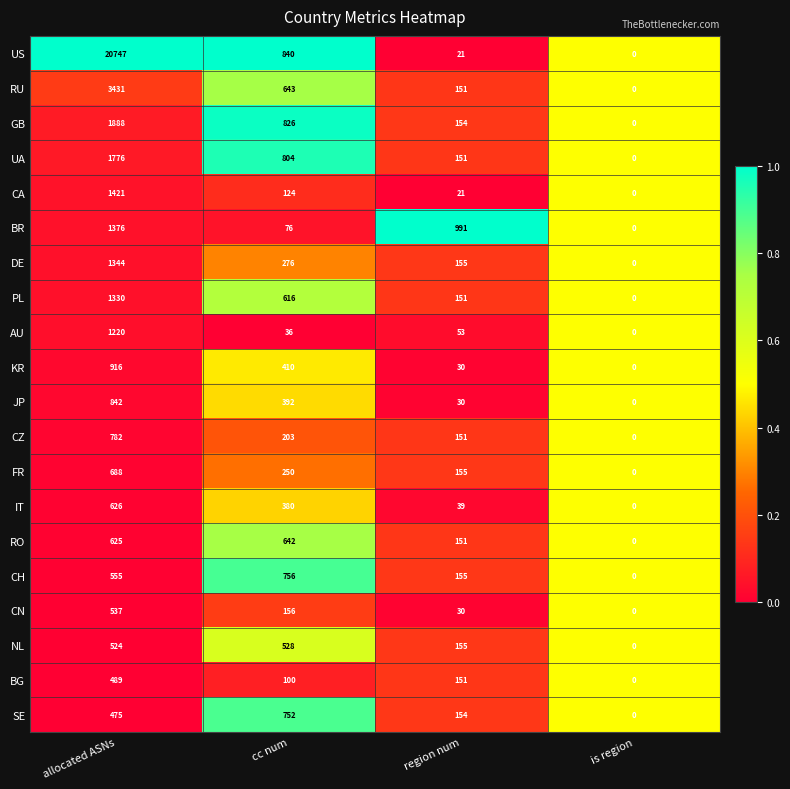

Which series has the widest spread of values?

US